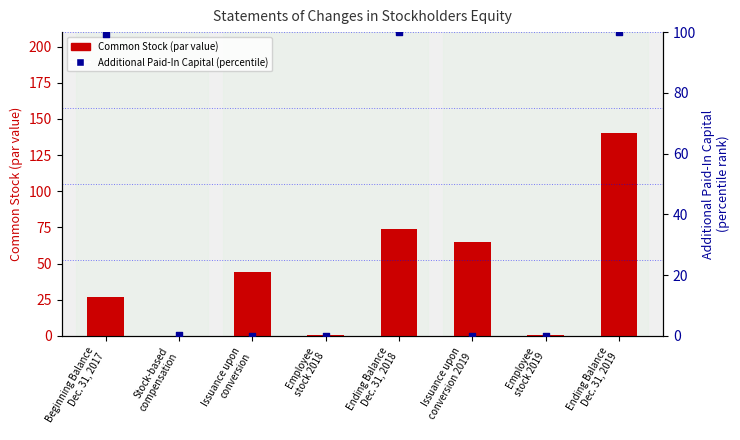

At which category is the sum across all series the highest?

Ending Balance
Dec. 31, 2019